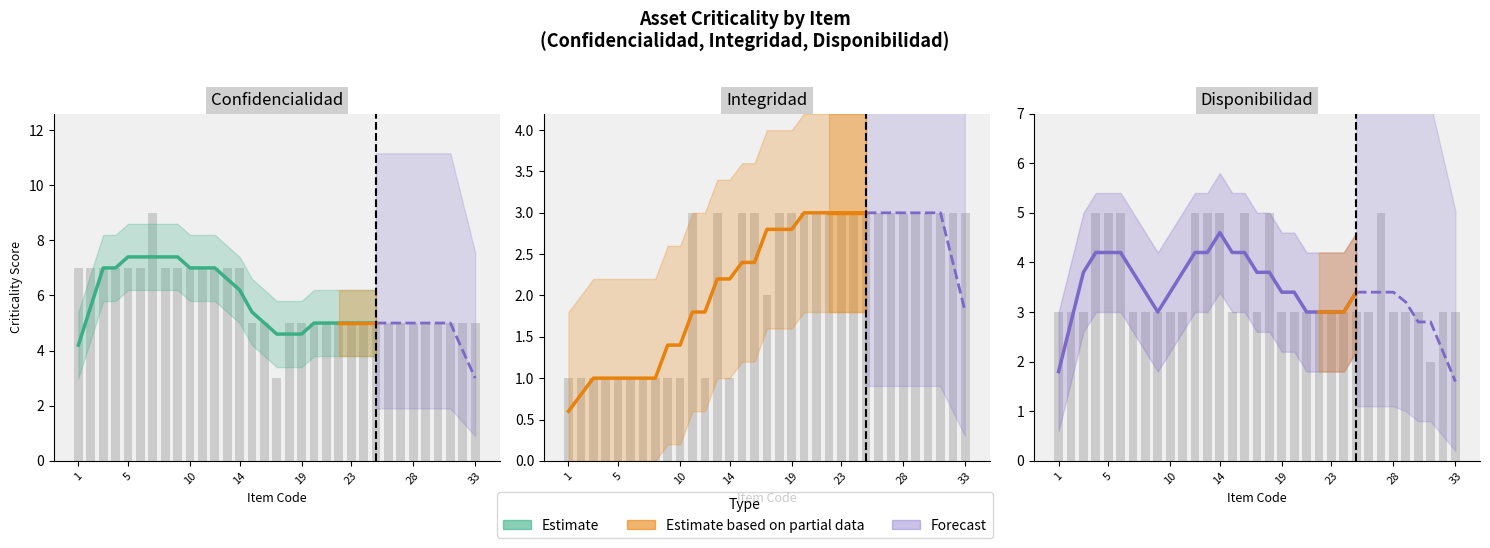

Rank the series by their average value, from highest to lowest.

Confidencialidad, Disponibilidad, Integridad